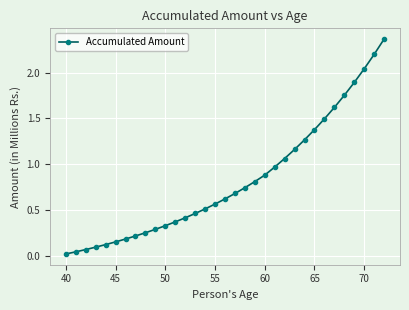

What is the difference between the maximum and second lowest values?

2.3